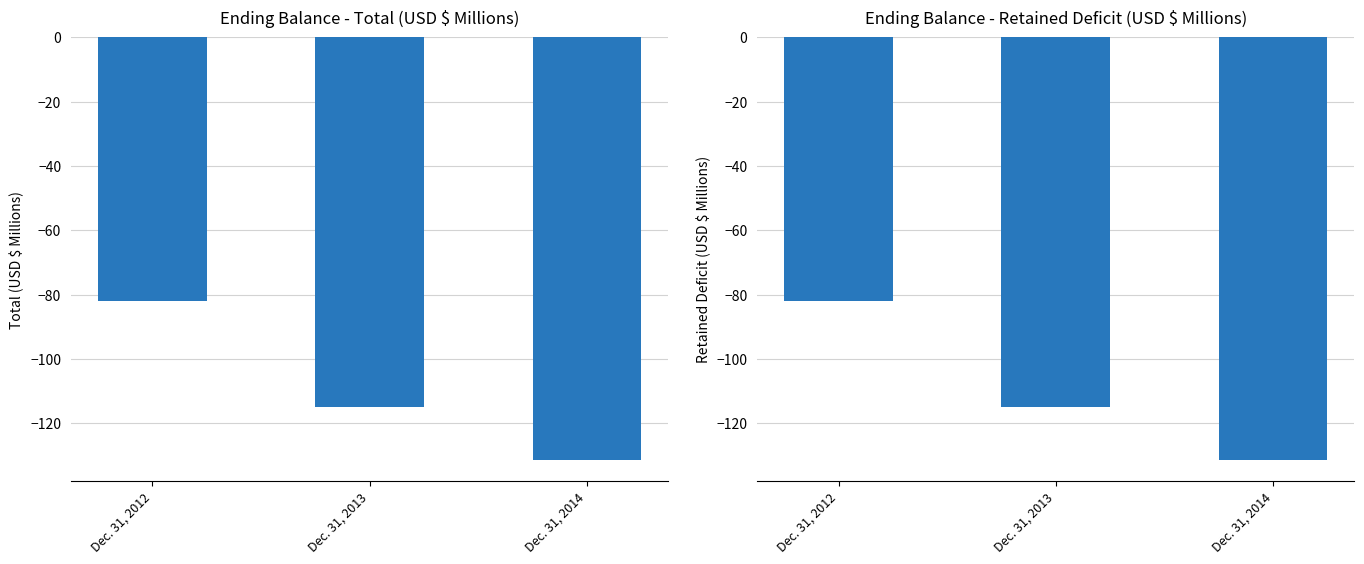

What is the value of the Retained Deficit [Member] bar at the 2nd from the left?

-114.8